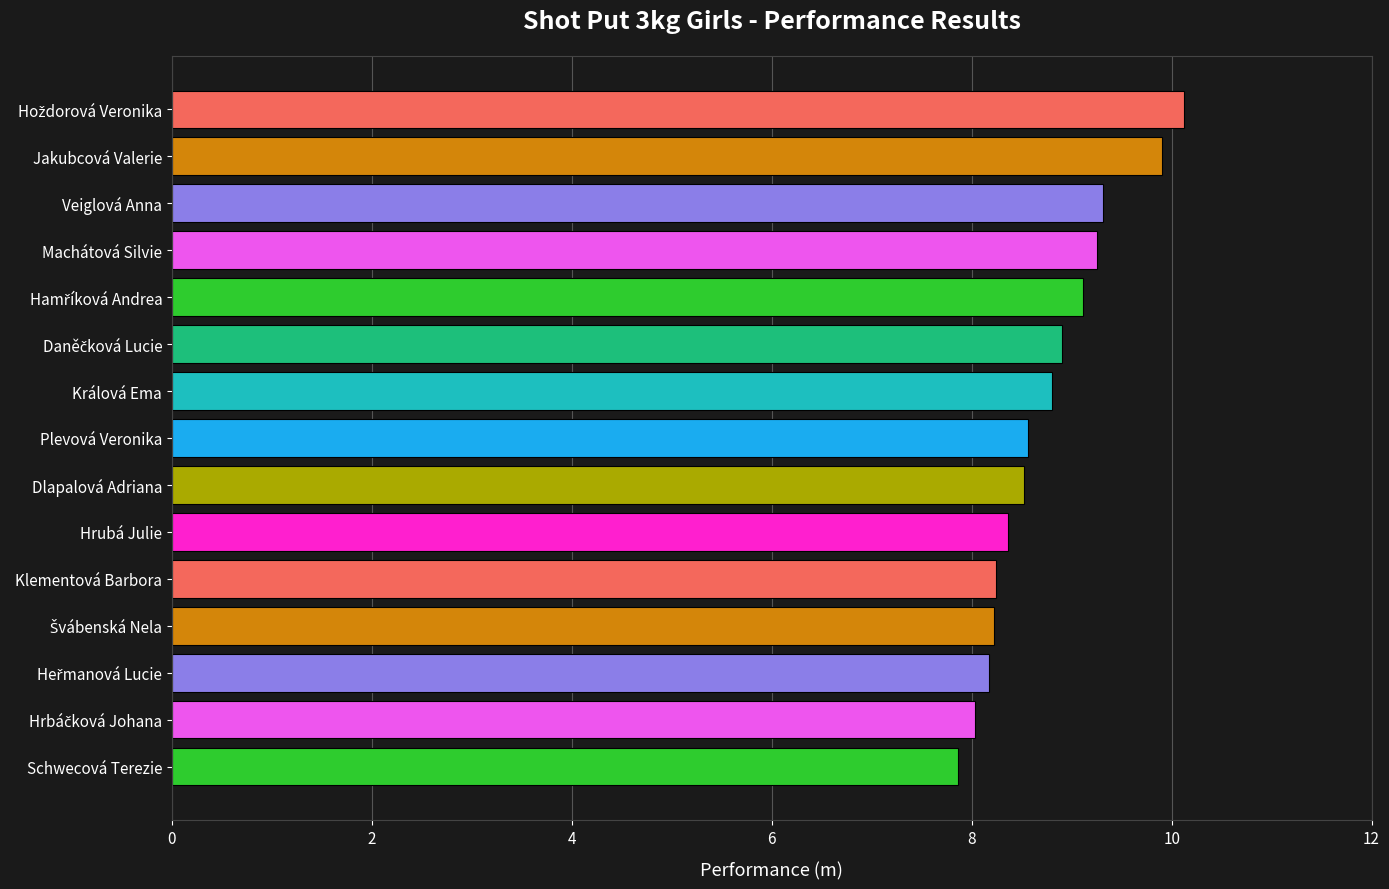

What is the value of the 7th bar from the top?

8.8